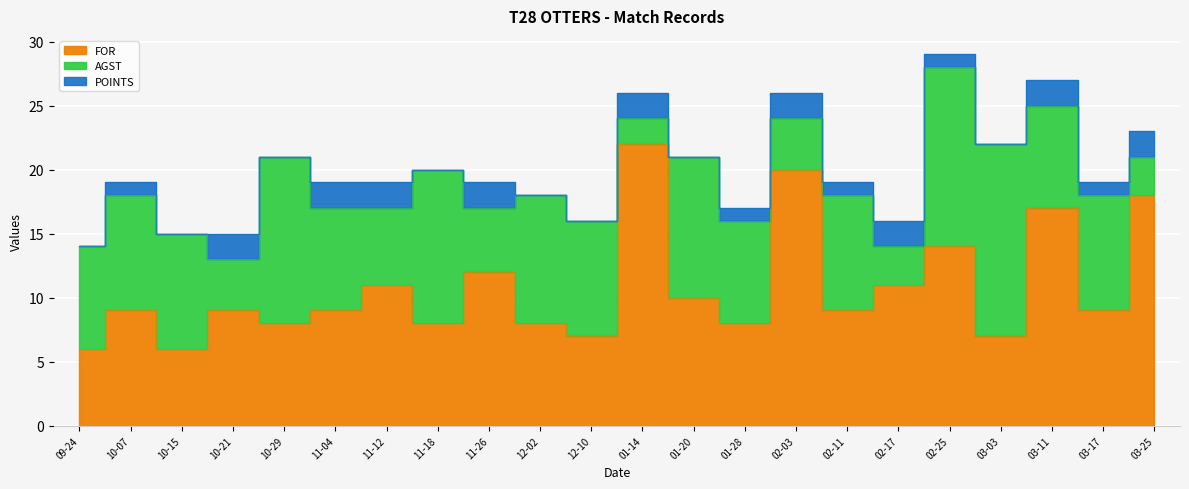

How many categories are shown in the chart?

22